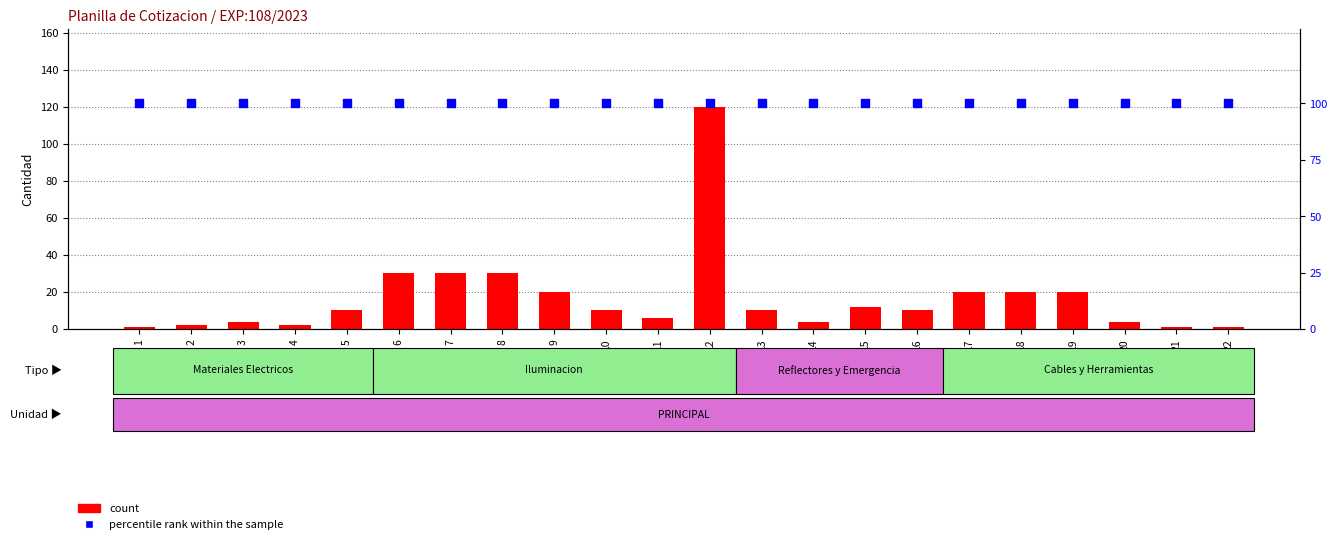

Which series has the largest total across all categories?

percentile rank within the sample